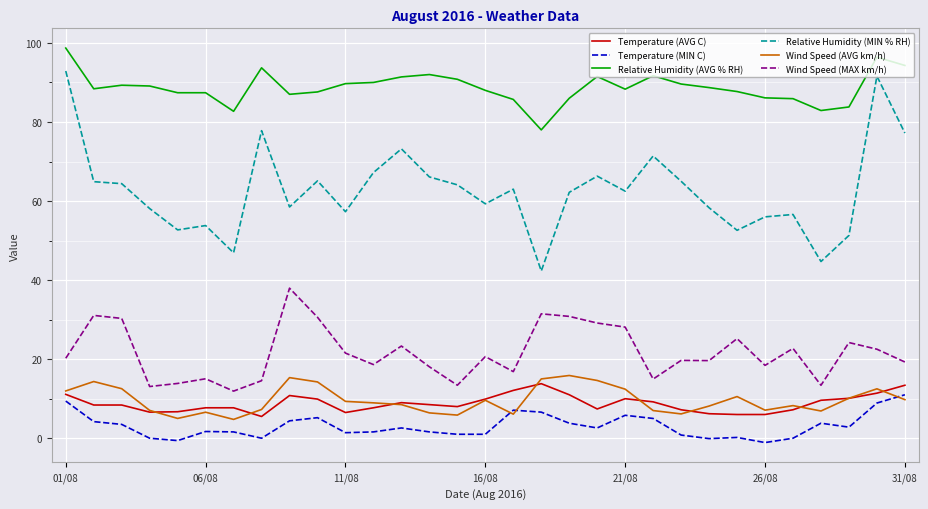

True or false: Wind Speed (AVG km/h) and Relative Humidity (MIN % RH) cross at least once.

False